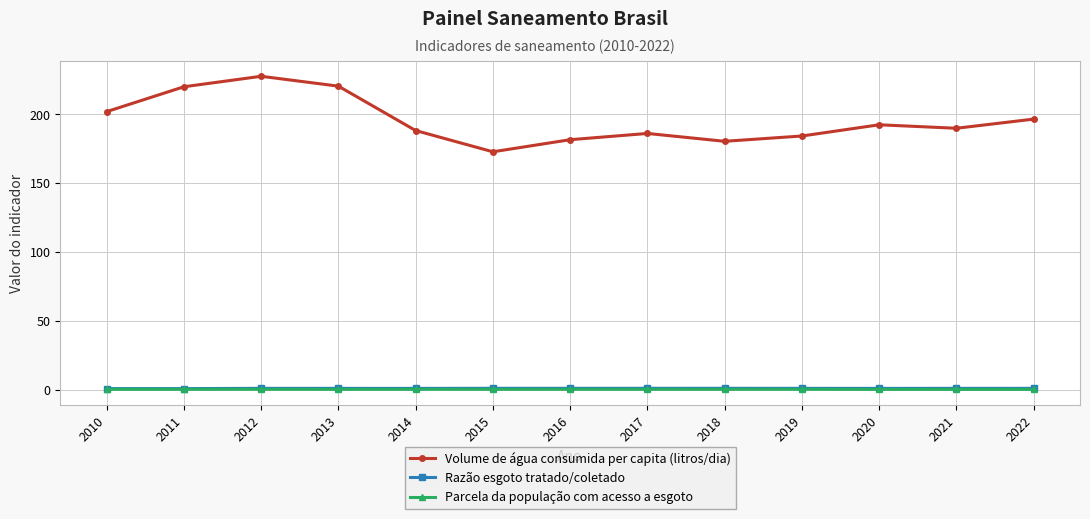

True or false: Razão esgoto tratado/coletado and Parcela da população com acesso a esgoto intersect in this chart.

False